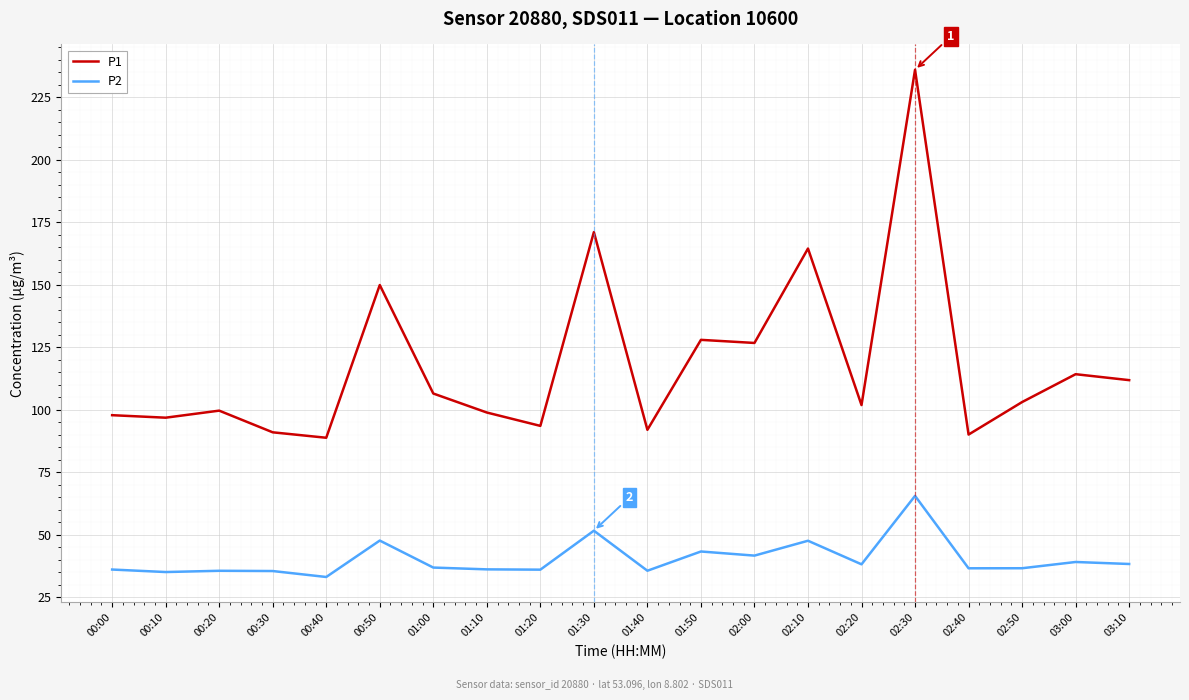

What position from the right is 00:30?

17